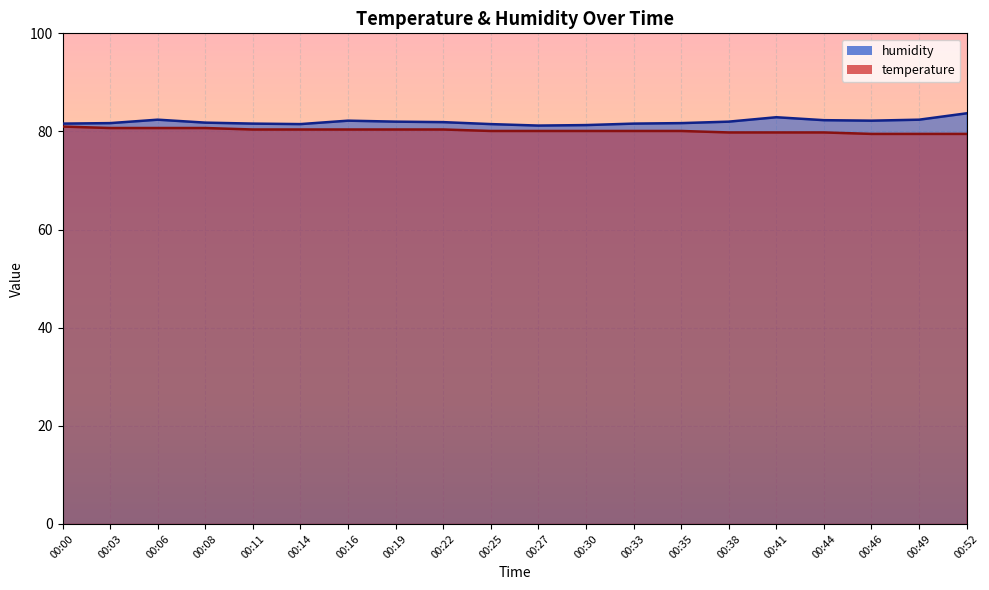

Reading left to right, transcribe all the data shown in this chart.

temperature: 00:00=81.0	00:03=80.7	00:06=80.7	00:08=80.7	00:11=80.4	00:14=80.4	00:16=80.4	00:19=80.4	00:22=80.4	00:25=80.1	00:27=80.1	00:30=80.1	00:33=80.1	00:35=80.1	00:38=79.8	00:41=79.8	00:44=79.8	00:46=79.5	00:49=79.5	00:52=79.5
humidity: 00:00=81.6	00:03=81.7	00:06=82.4	00:08=81.8	00:11=81.6	00:14=81.5	00:16=82.2	00:19=82.0	00:22=81.9	00:25=81.5	00:27=81.2	00:30=81.3	00:33=81.6	00:35=81.7	00:38=82.0	00:41=82.9	00:44=82.3	00:46=82.2	00:49=82.4	00:52=83.7